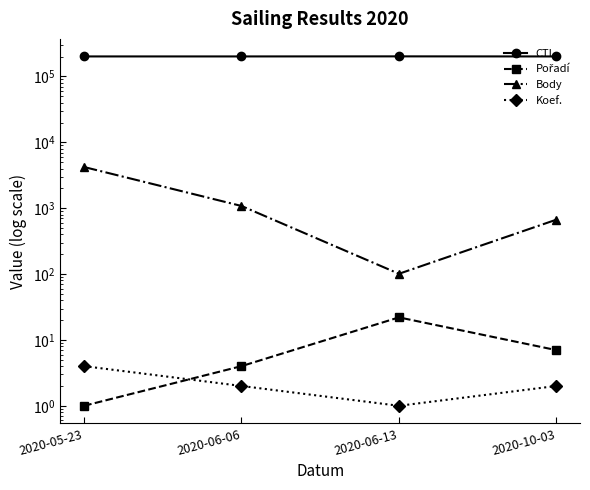

What is the difference between the highest and lowest values at 2020-06-06?

201504